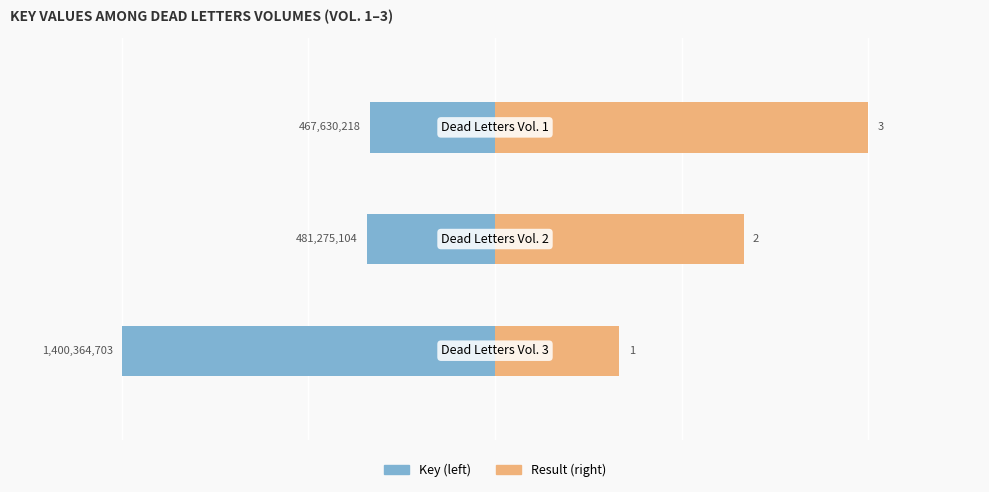

Is it true that Key (left) equals -3.4 at 0?

False